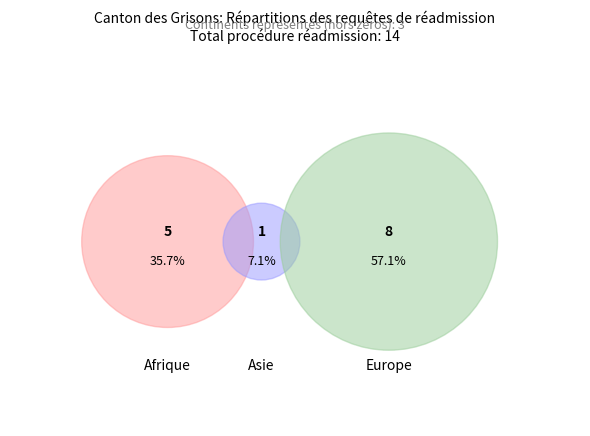

What portion of the pie excludes Afrique?

64.3%